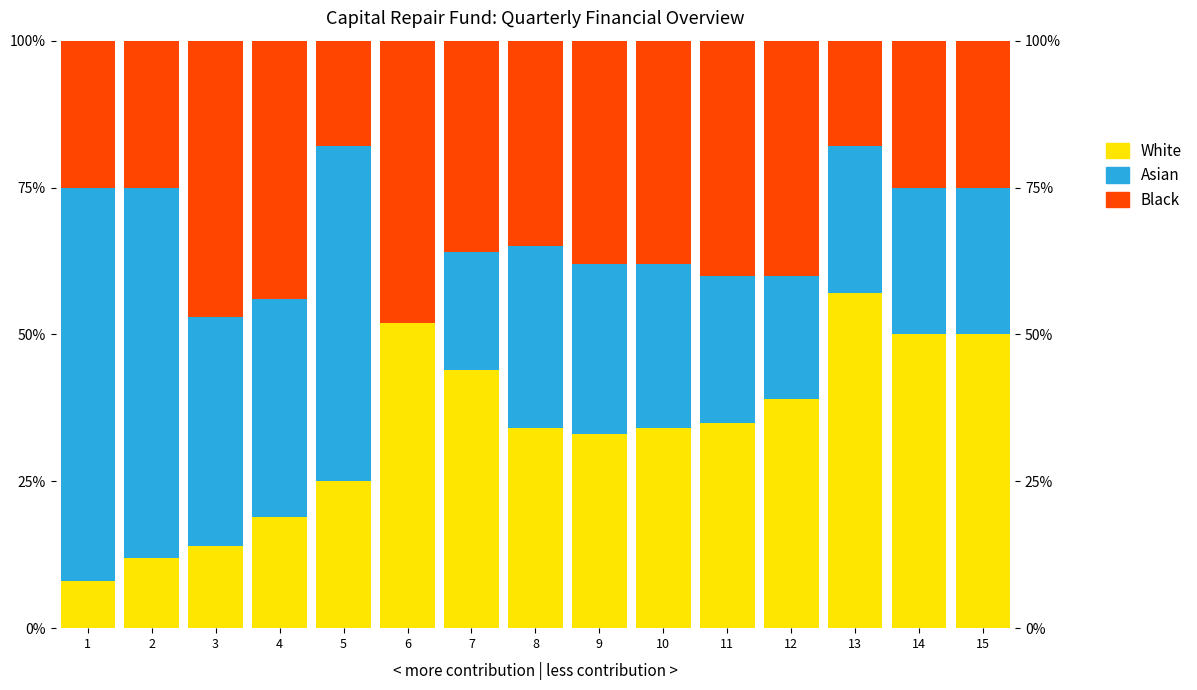

Reading left to right, extract all data points from this chart.

White: 1=8.0	2=12.0	3=14.0	4=19.0	5=25.0	6=52.0	7=44.0	8=34.0	9=33.0	10=34.0	11=35.0	12=39.0	13=57.0	14=50.0	15=50.0
Asian: 1=67.0	2=63.0	3=39.0	4=37.0	5=57.0	6=0.0	7=20.0	8=31.0	9=29.0	10=28.0	11=25.0	12=21.0	13=25.0	14=25.0	15=25.0
Black: 1=25.0	2=25.0	3=47.0	4=44.0	5=18.0	6=48.0	7=36.0	8=35.0	9=38.0	10=38.0	11=40.0	12=40.0	13=18.0	14=25.0	15=25.0